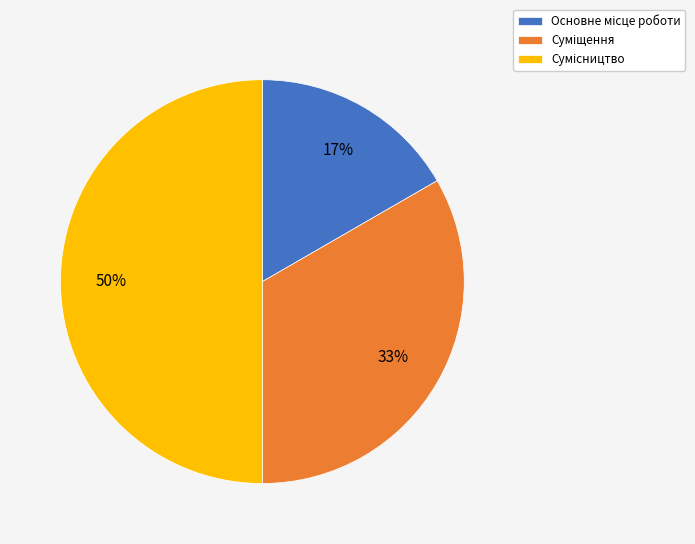

The Сумісництво slice represents 50% of the pie. True or false?

True